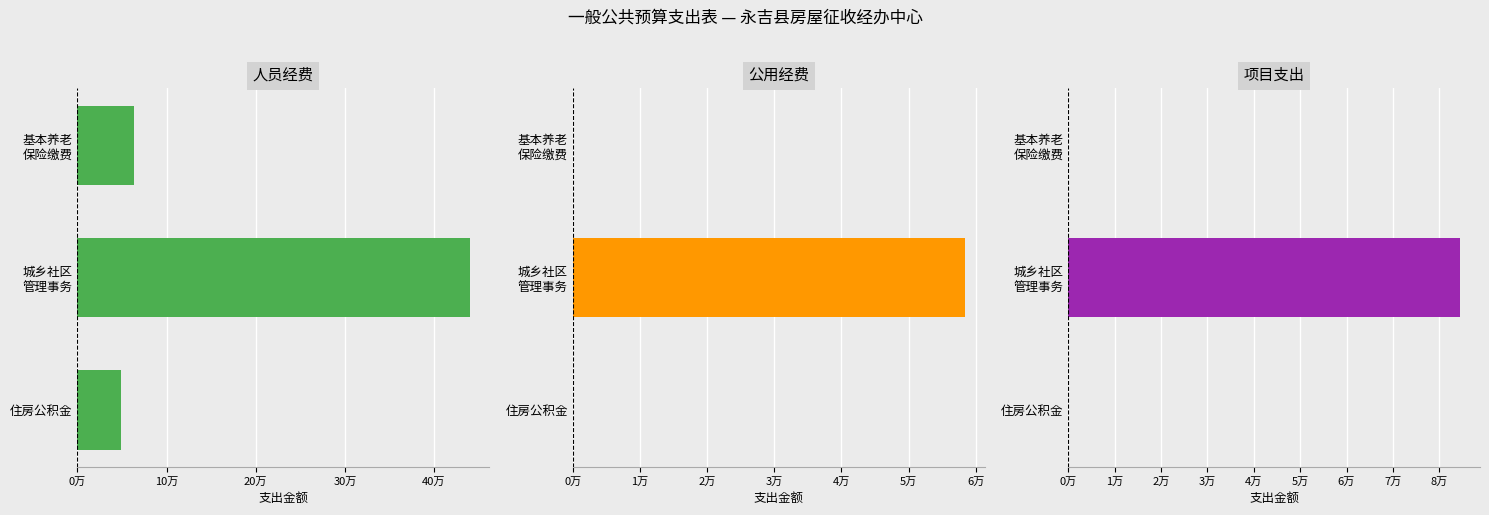

Count the number of data series in this chart.

3